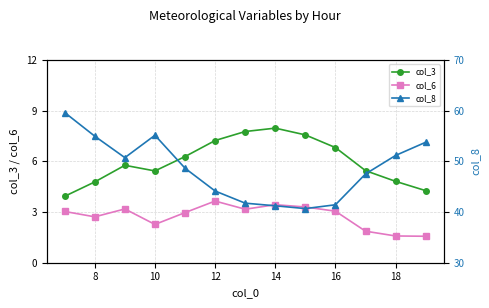

At how many categories does at least one series exceed 25?

13